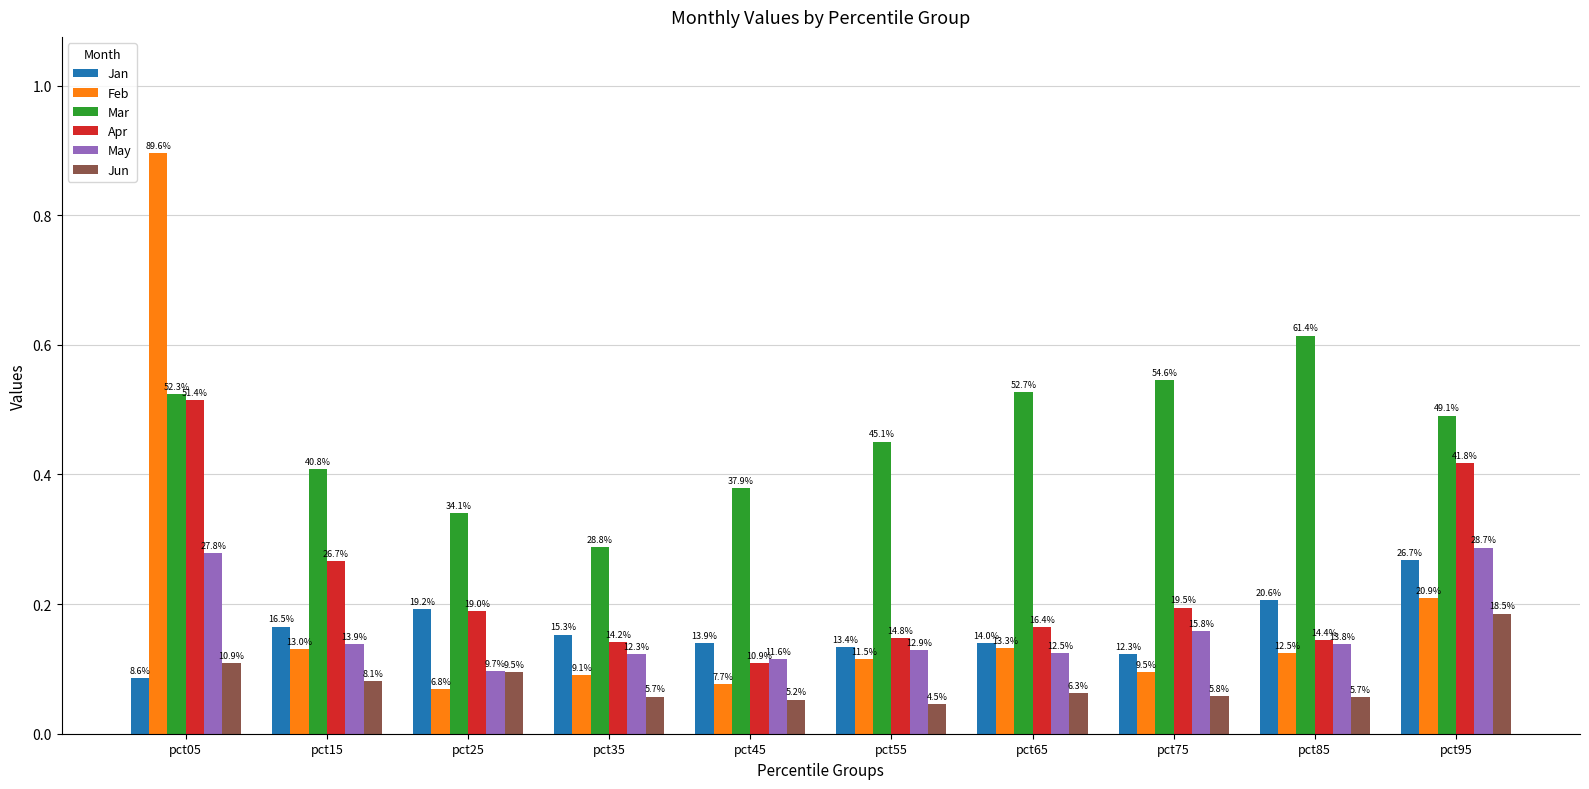

How many groups of bars are there?

10